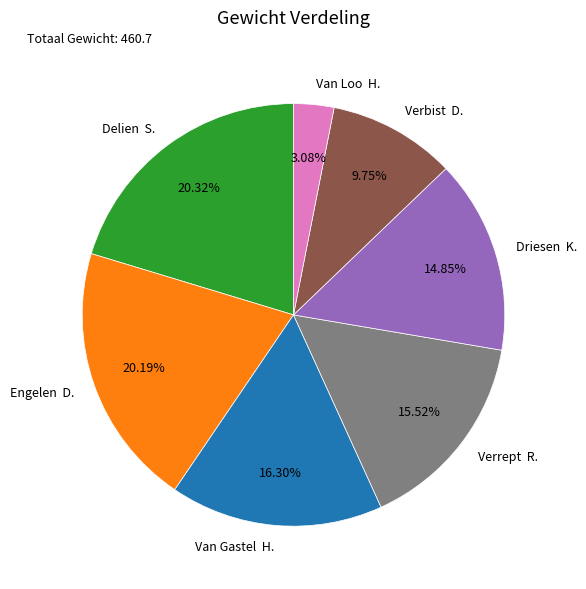

How many slices are in this pie chart?

7